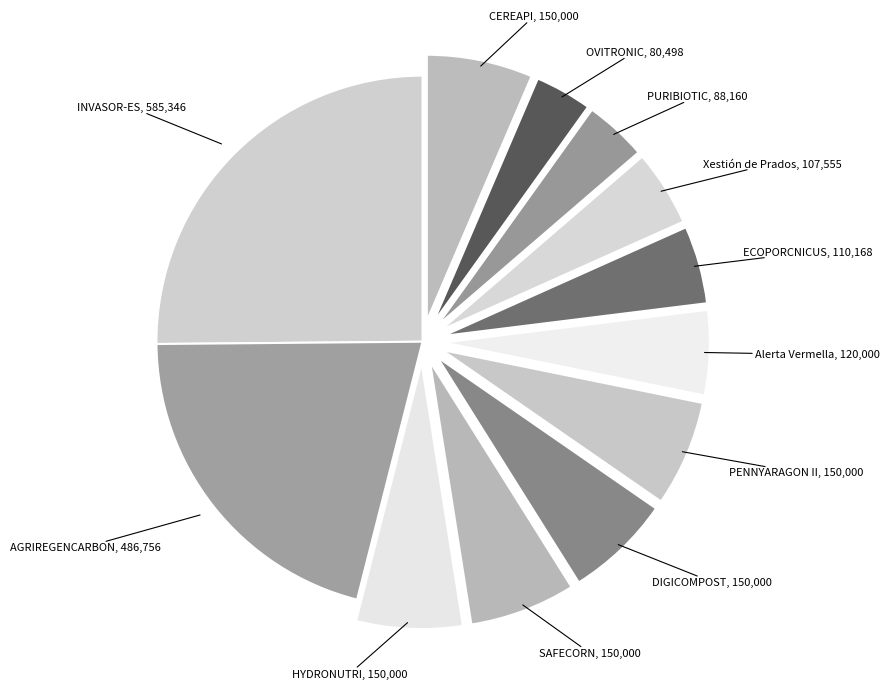

Count the number of slices in the pie.

12